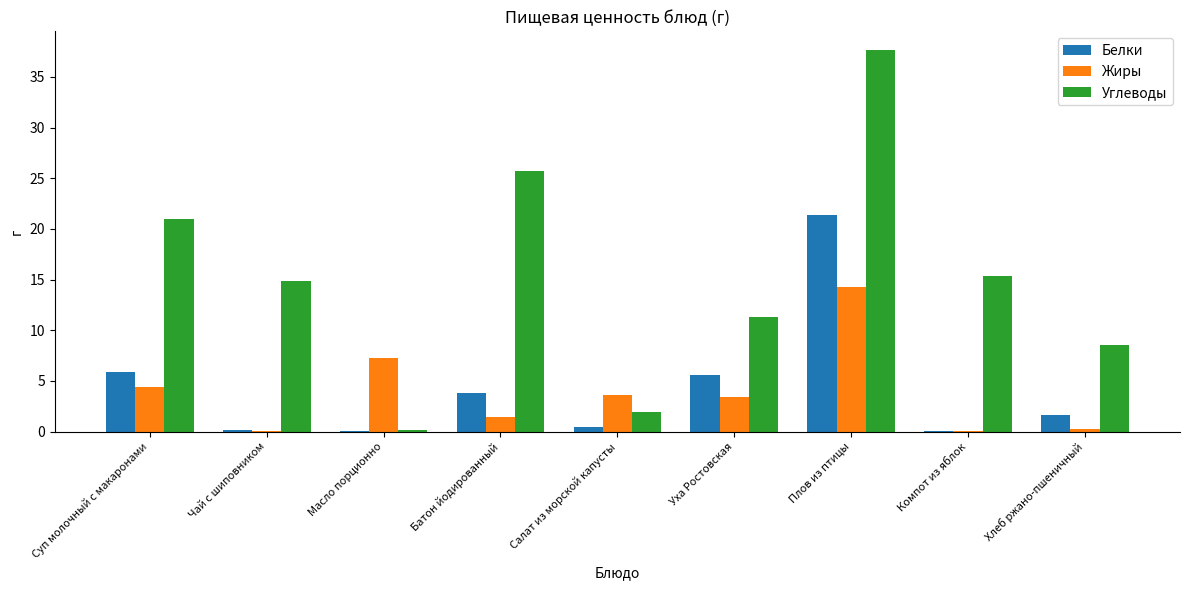

What is the spread (max minus min) of values at Уха Ростовская?

7.9